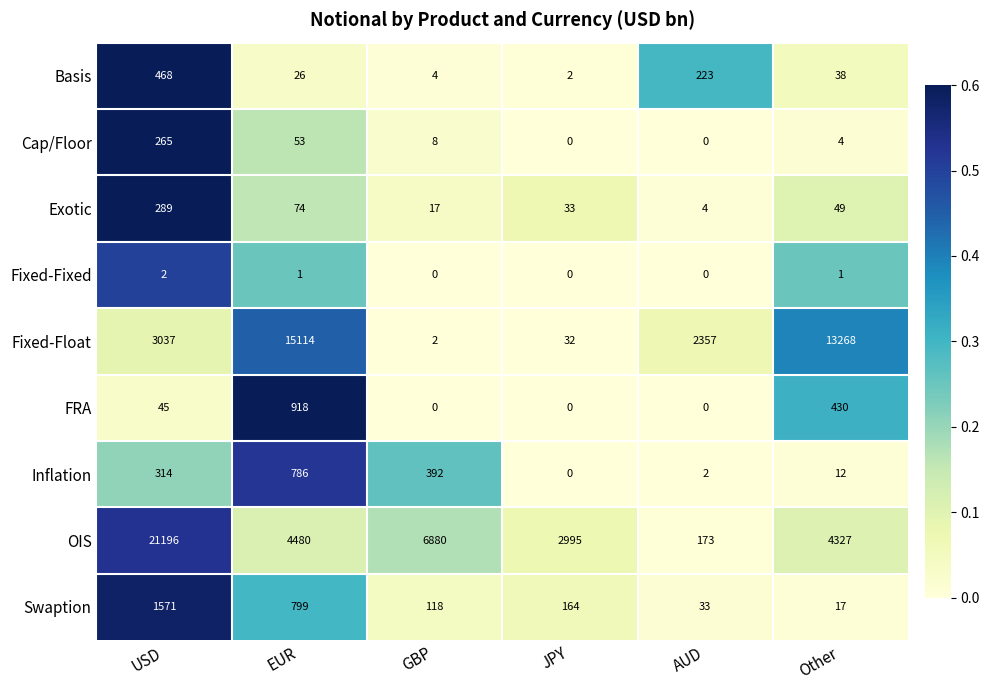

At which label is Fixed-Float closest to 7558?

USD